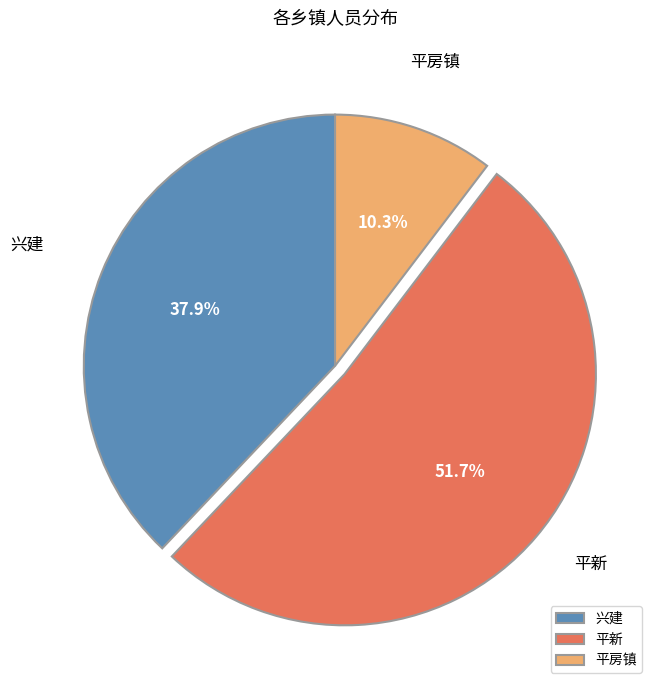

True or false: 兴建 accounts for 38% of the total.

True